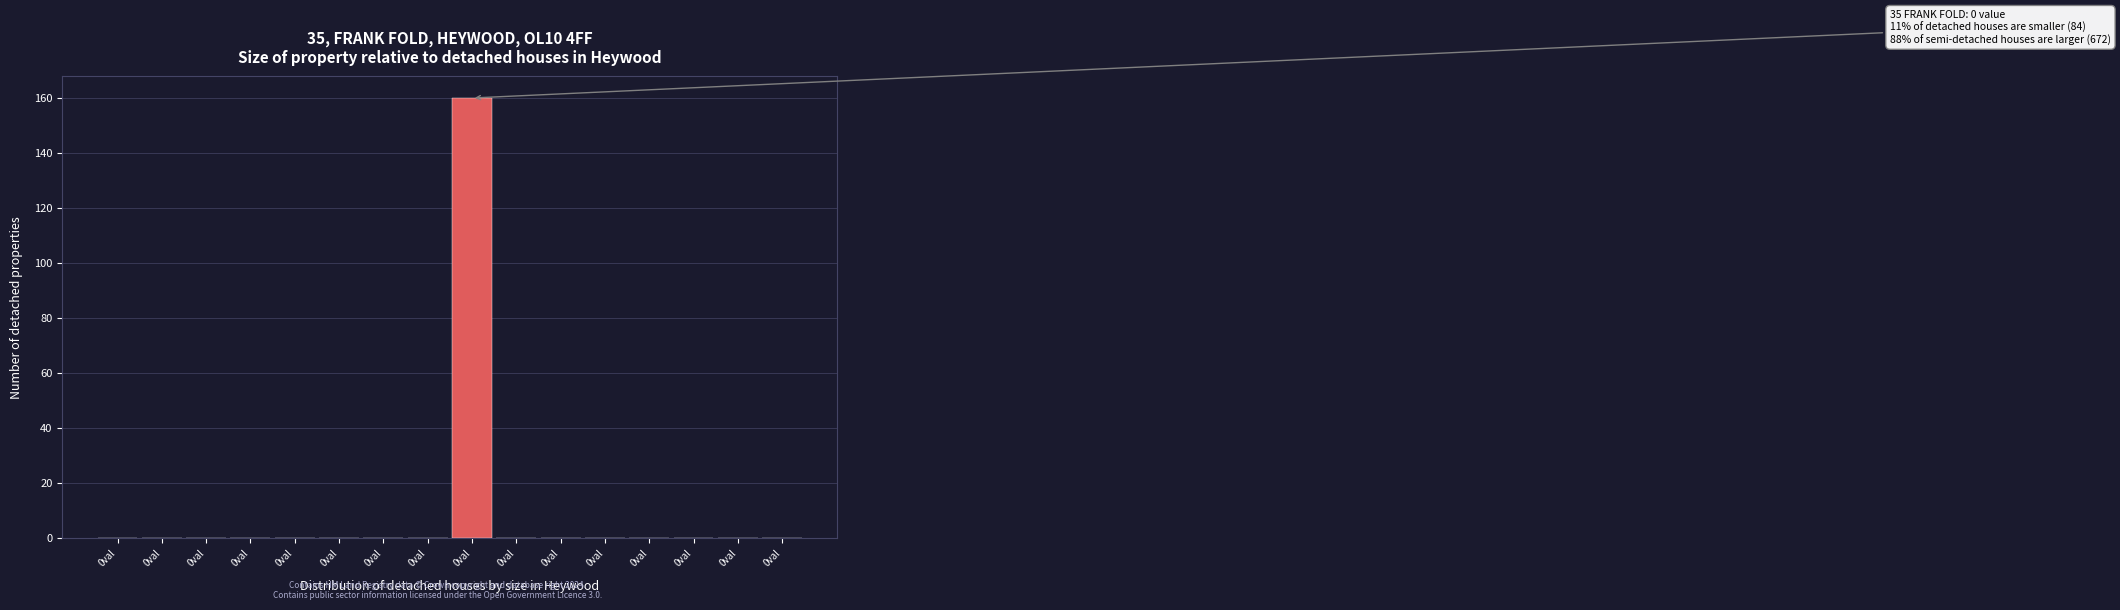

Count the number of categories in the chart.

16